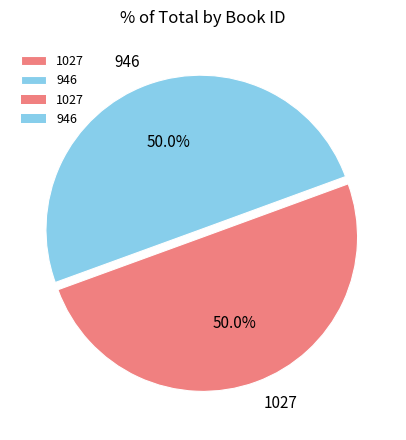

To the nearest percent, what percentage of the pie is 946?

50%